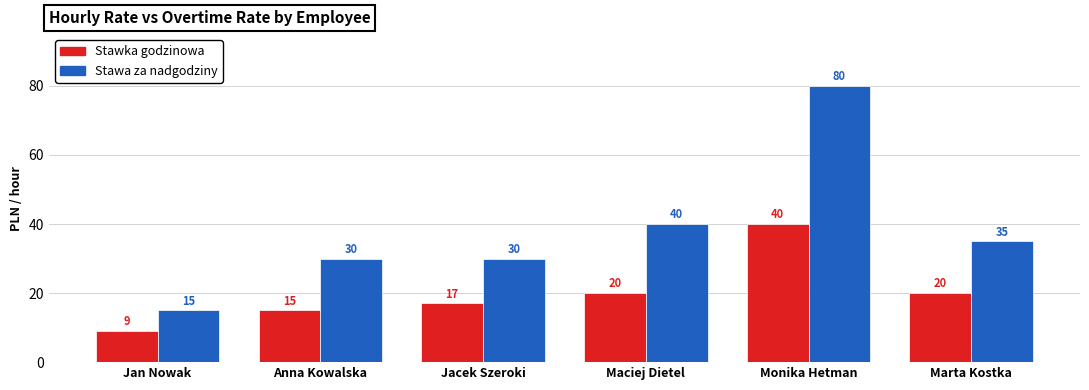

How many bars are there in total?

12